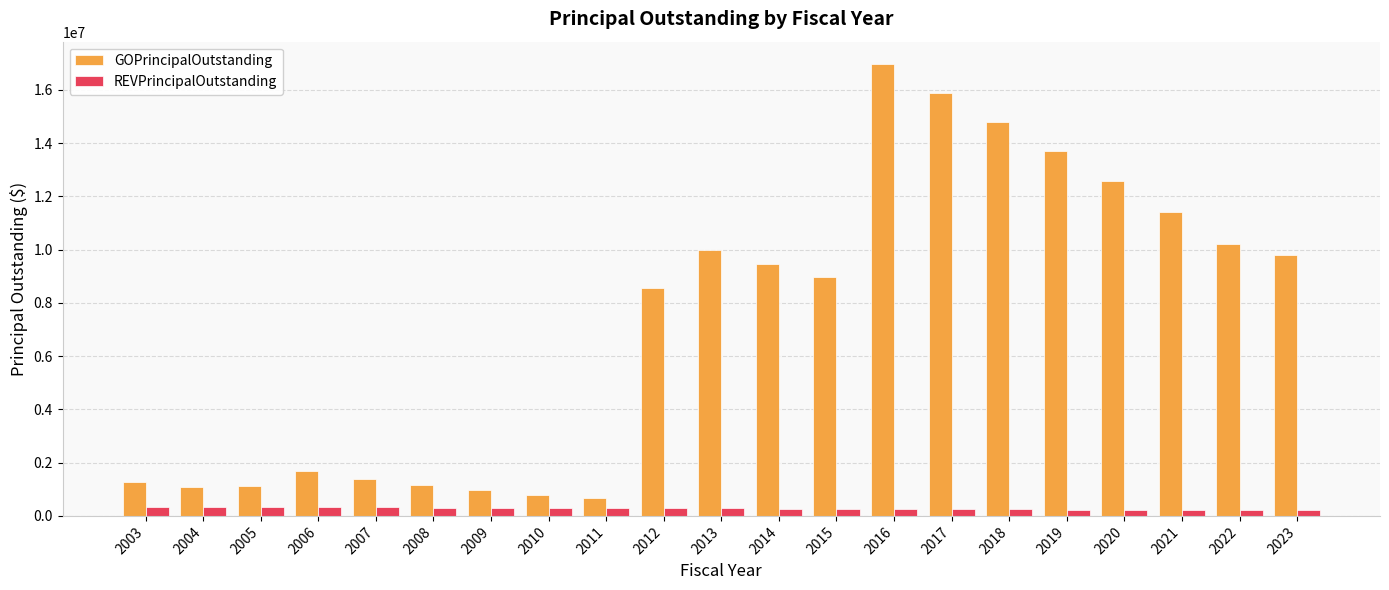

Which series has the largest range (max minus min)?

GOPrincipalOutstanding